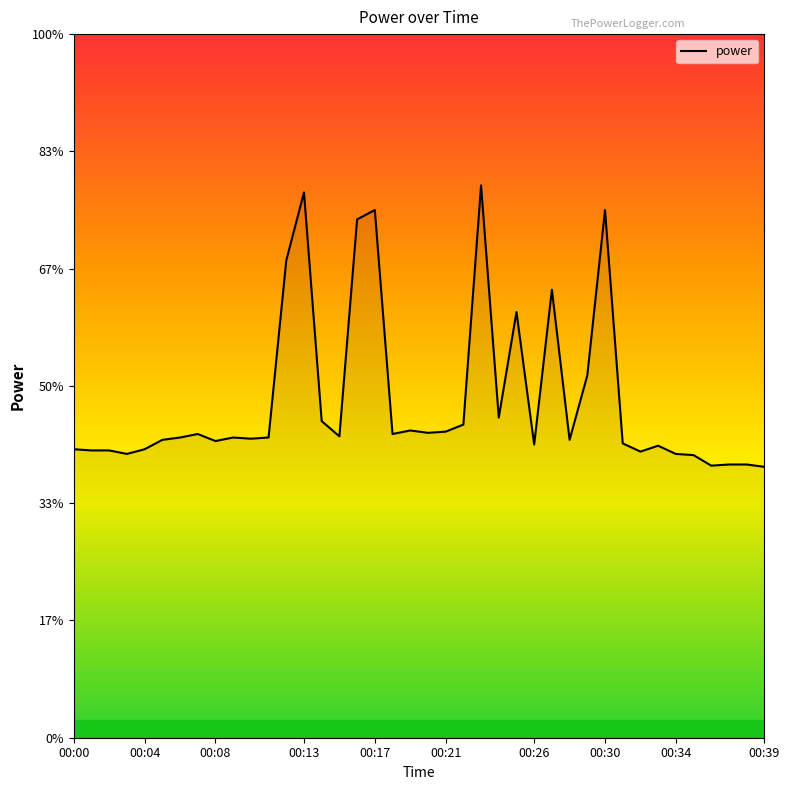

Reading left to right, what are all the values shown in this chart?

2.5	2.5	2.5	2.4	2.5	2.5	2.6	2.6	2.5	2.6	2.5	2.6	4.1	4.7	2.7	2.6	4.4	4.5	2.6	2.6	2.6	2.6	2.7	4.7	2.7	3.6	2.5	3.8	2.5	3.1	4.5	2.5	2.4	2.5	2.4	2.4	2.3	2.3	2.3	2.3